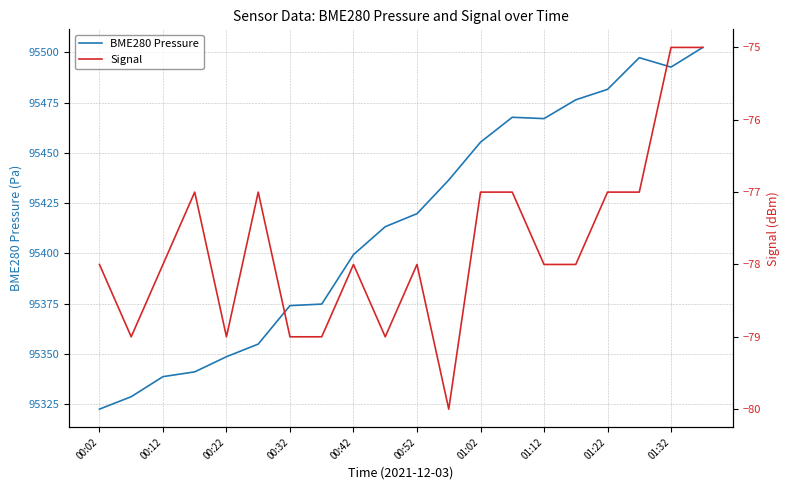

At which label does BME280 Pressure reach its minimum?

00:02